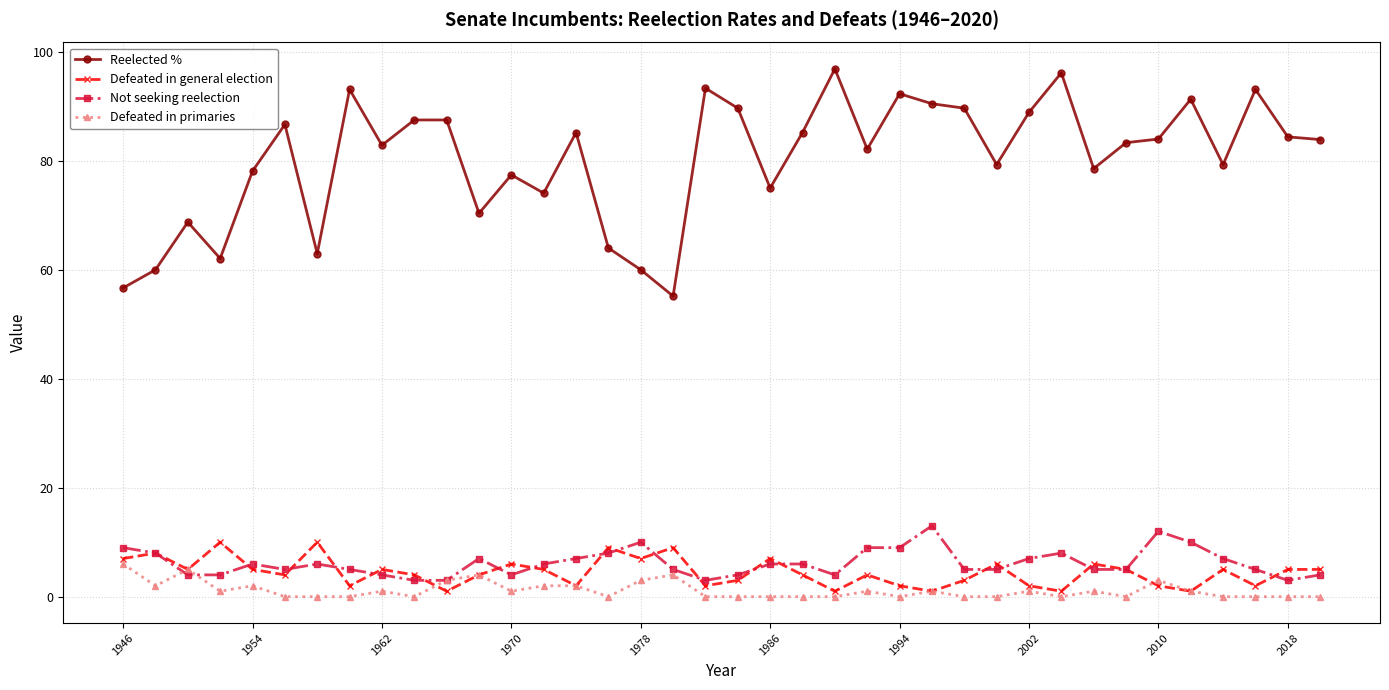

Which series has the largest range (max minus min)?

Reelected %